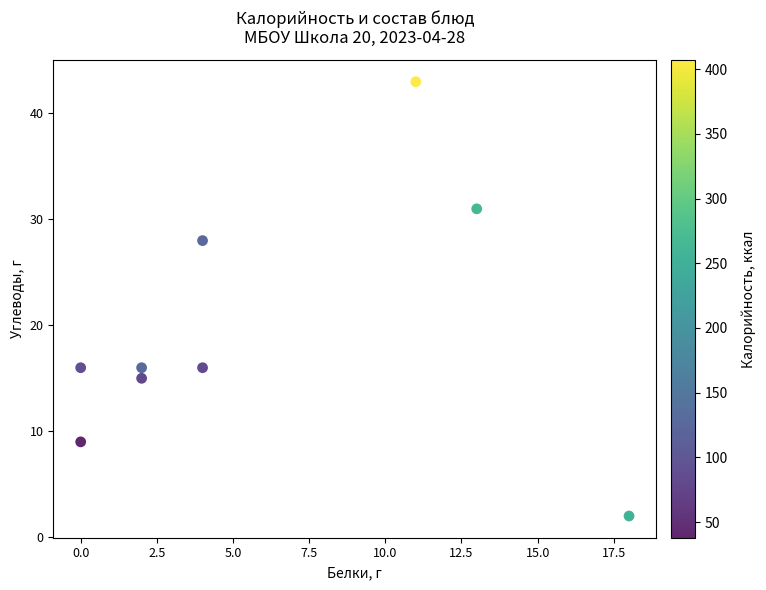

What is the range of Y values (max minus min)?

41